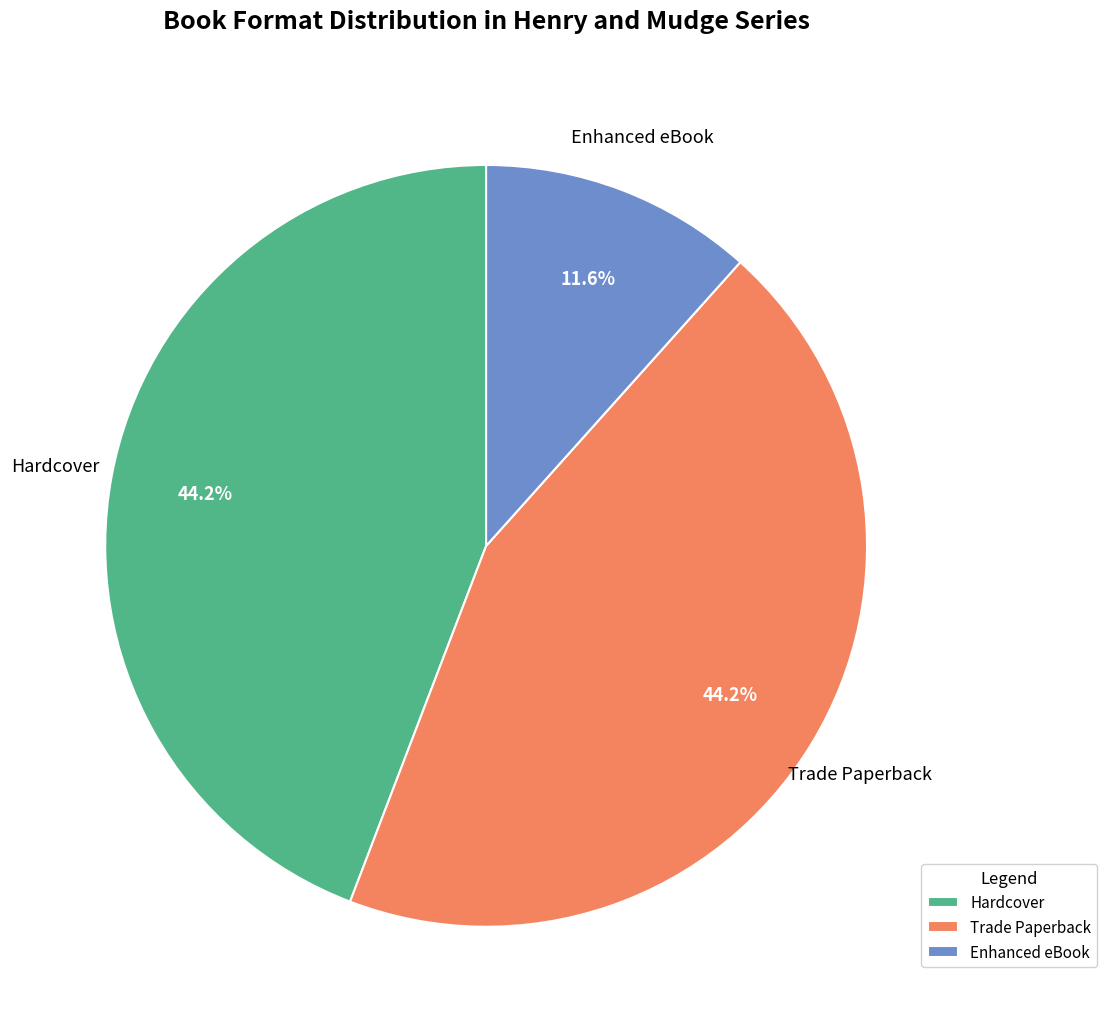

To the nearest percent, what portion does Trade Paperback represent?

44%